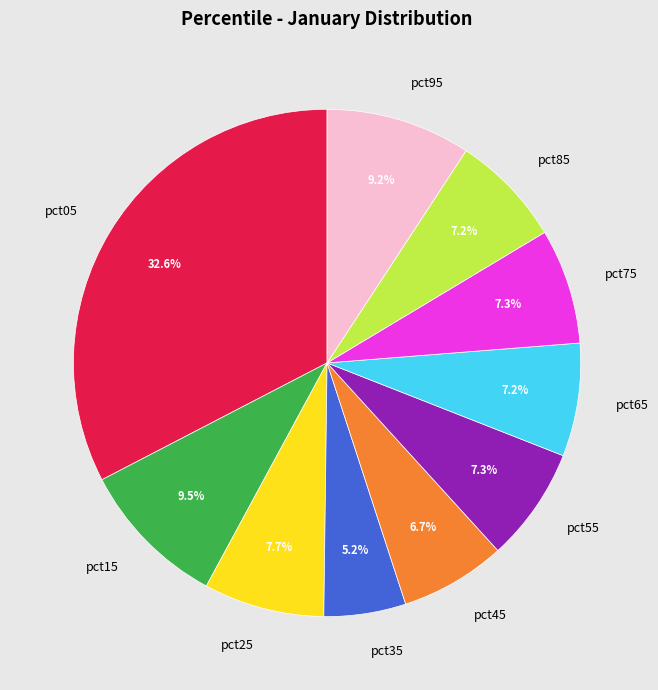

Do pct55 and pct95 together represent more than half of the pie?

No